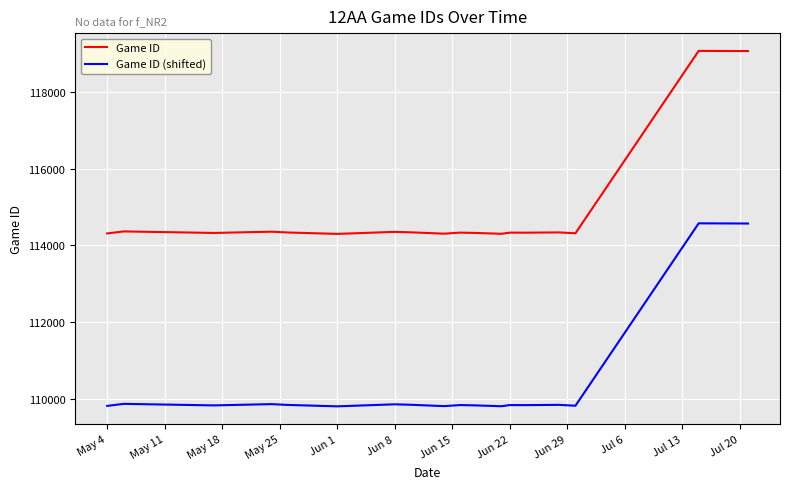

Is this an area chart (filled region under the line)?

No